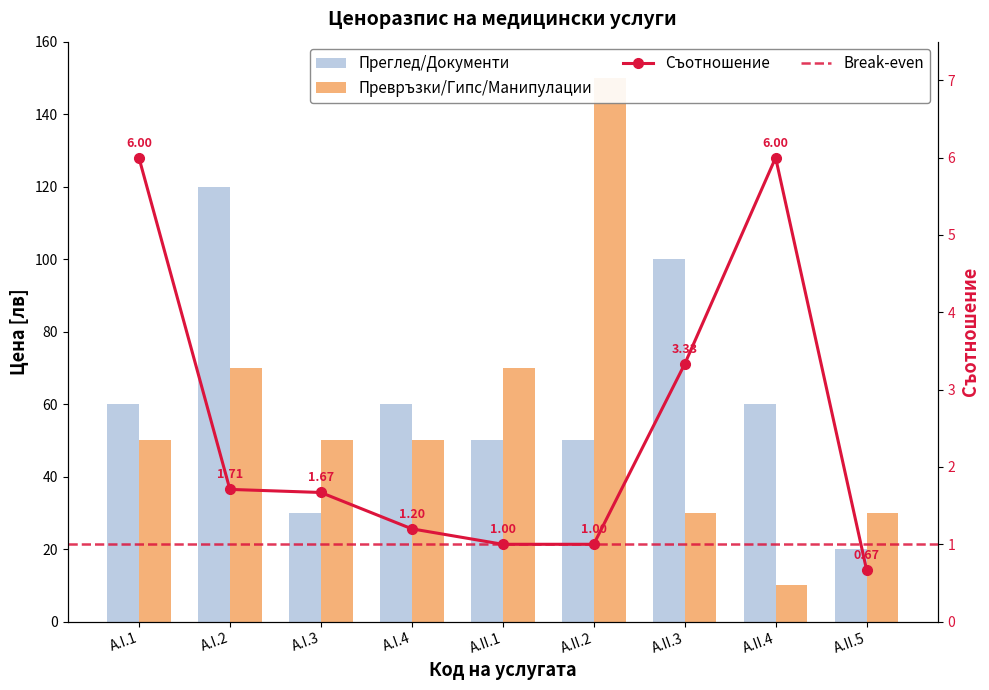

What is the label of the 5th bar from the left?

A.II.1